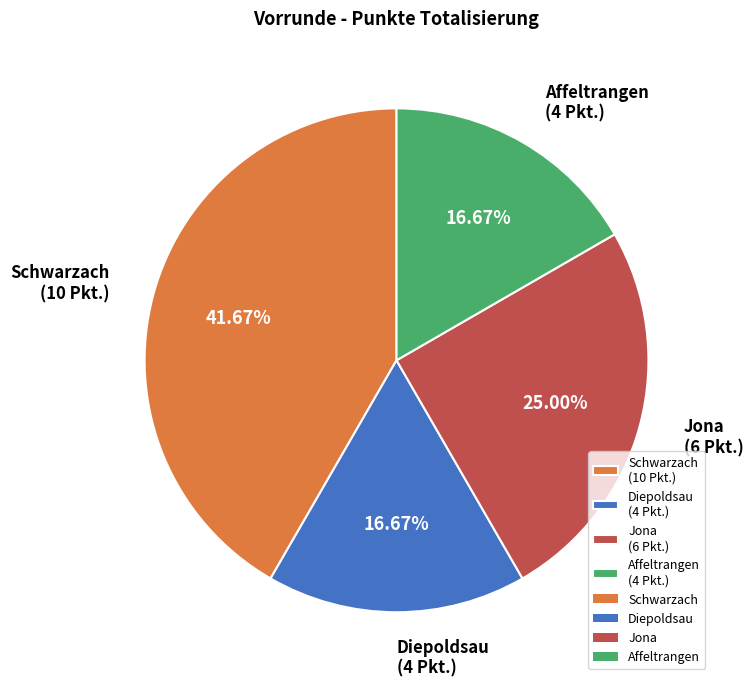

Is Affeltrangen the majority of the pie?

No